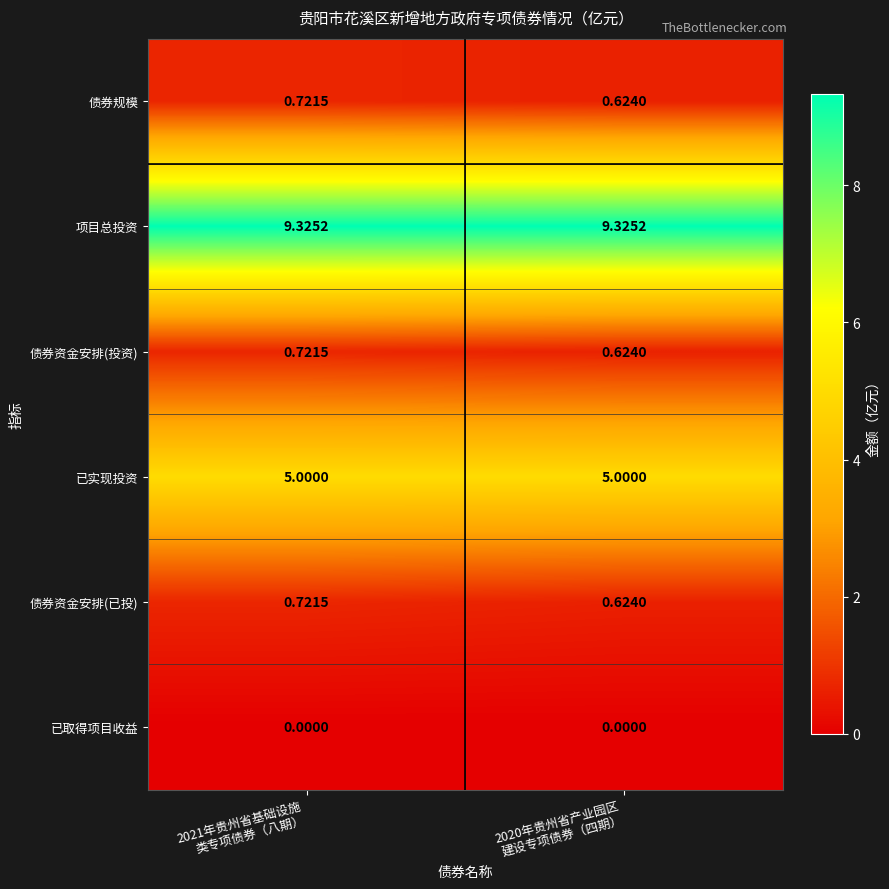

Which series has the largest total across all categories?

项目总投资